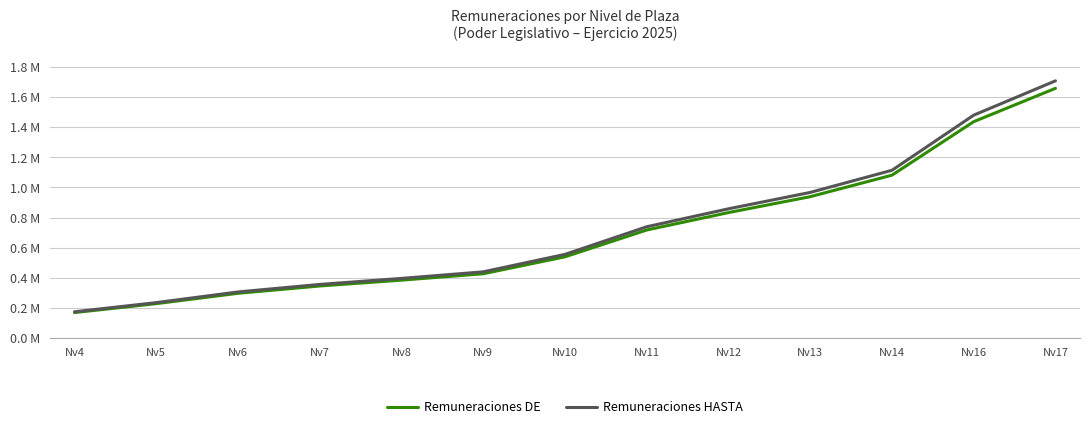

At which label does Remuneraciones DE reach its minimum?

Nv4